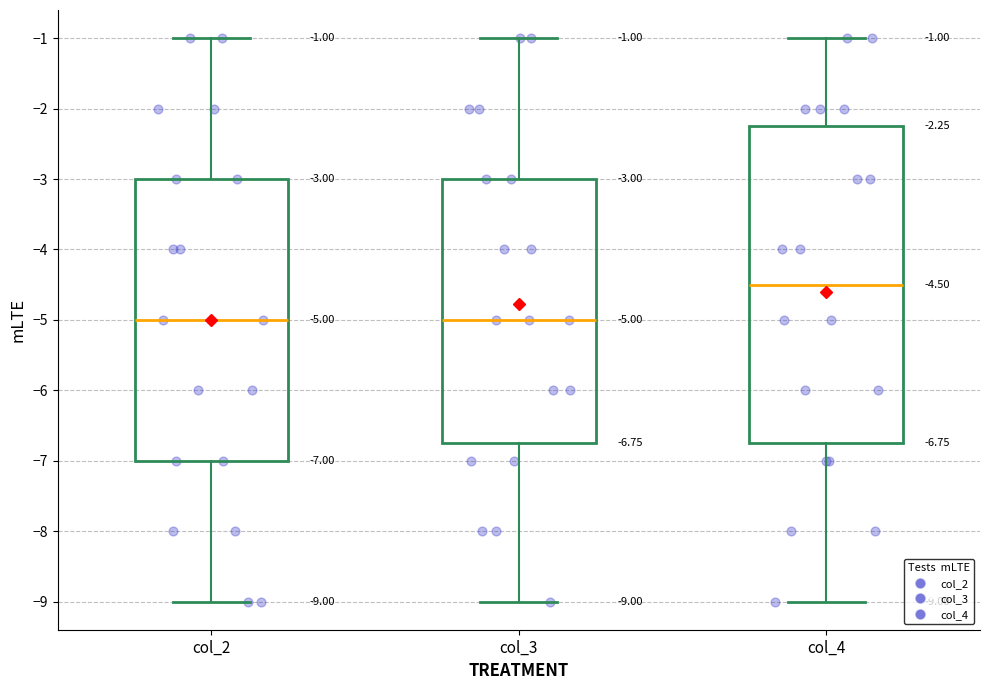

Which box is the tallest, from its lower edge to its upper edge?

col_4